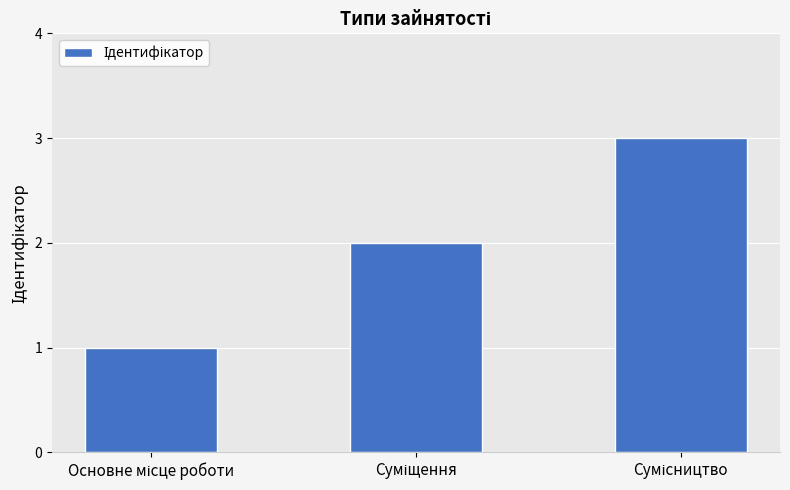

What is the sum of all values?

6